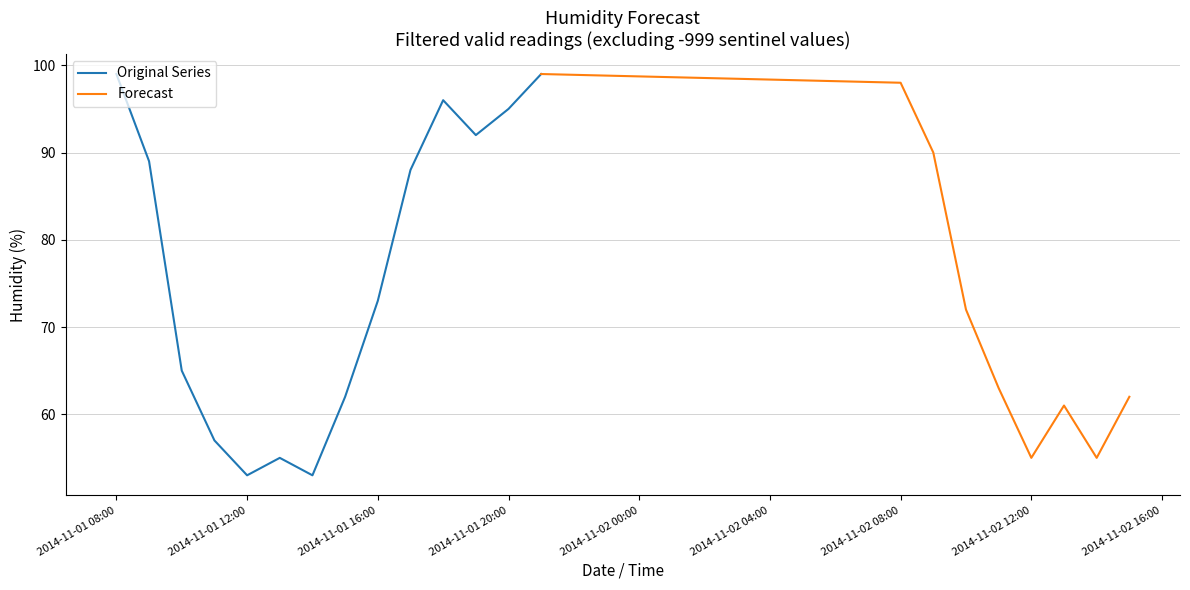

Rank the categories by value from lowest to highest.

2014-11-01 12:00, 2014-11-01 14:00, 2014-11-01 13:00, 2014-11-02 12:00, 2014-11-02 14:00, 2014-11-01 11:00, 2014-11-02 13:00, 2014-11-01 15:00, 2014-11-02 15:00, 2014-11-02 11:00, 2014-11-01 10:00, 2014-11-02 10:00, 2014-11-01 16:00, 2014-11-01 17:00, 2014-11-01 09:00, 2014-11-02 09:00, 2014-11-01 19:00, 2014-11-01 20:00, 2014-11-01 18:00, 2014-11-02 08:00, 2014-11-01 08:00, 2014-11-01 21:00